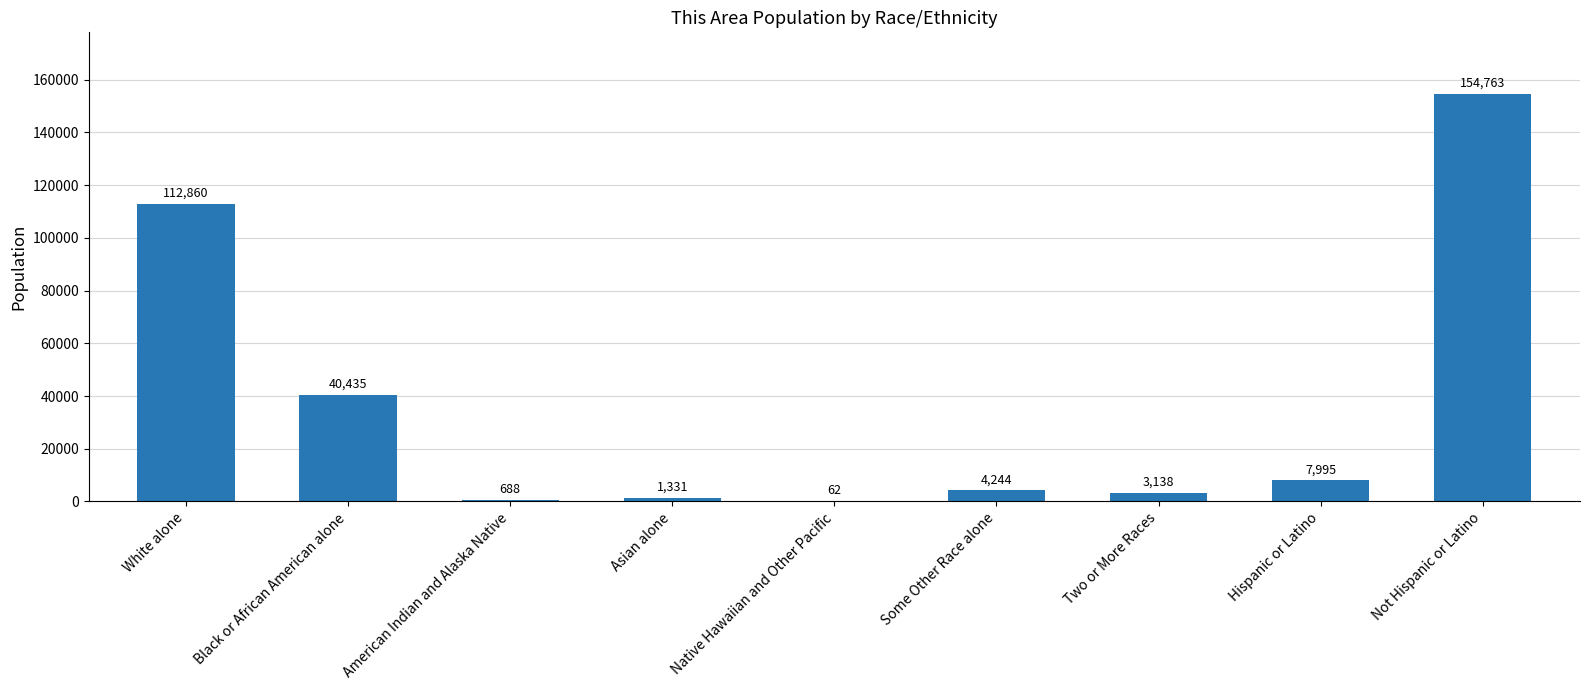

Are the bars horizontal?

No